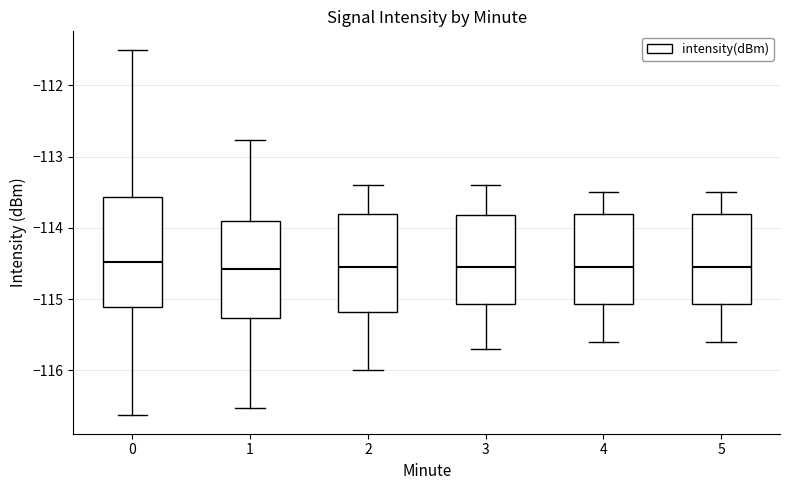

Which box is the tallest, from its lower edge to its upper edge?

0